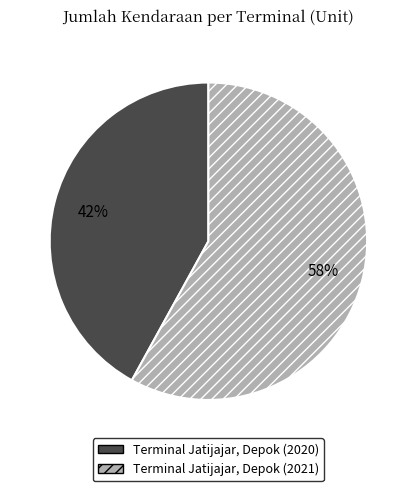

Which has a higher value, Terminal Jatijajar, Depok (2020) or Terminal Jatijajar, Depok (2021)?

Terminal Jatijajar, Depok (2021)